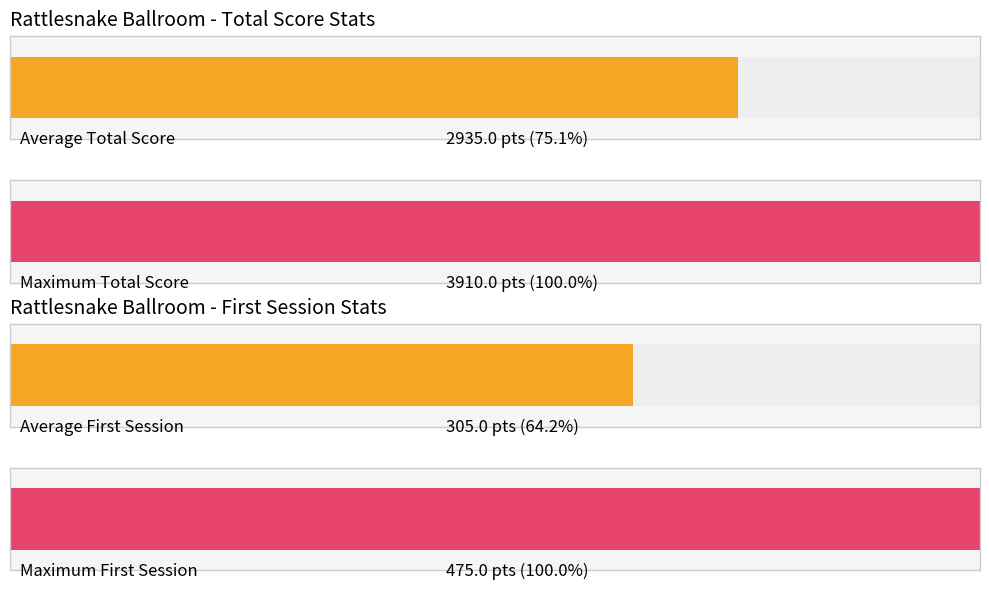

What are all the series names shown in the legend?

Total, First Session